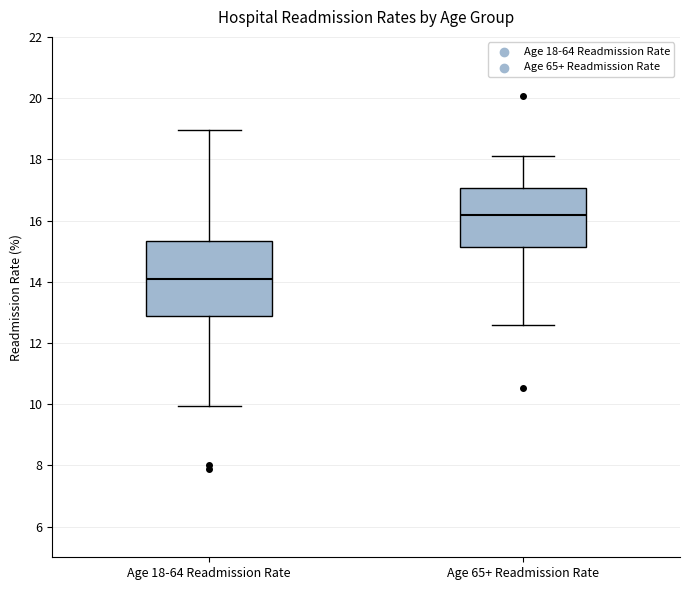

Comparing the boxes themselves (not the whiskers), which one is the tallest?

Age 18-64 Readmission Rate